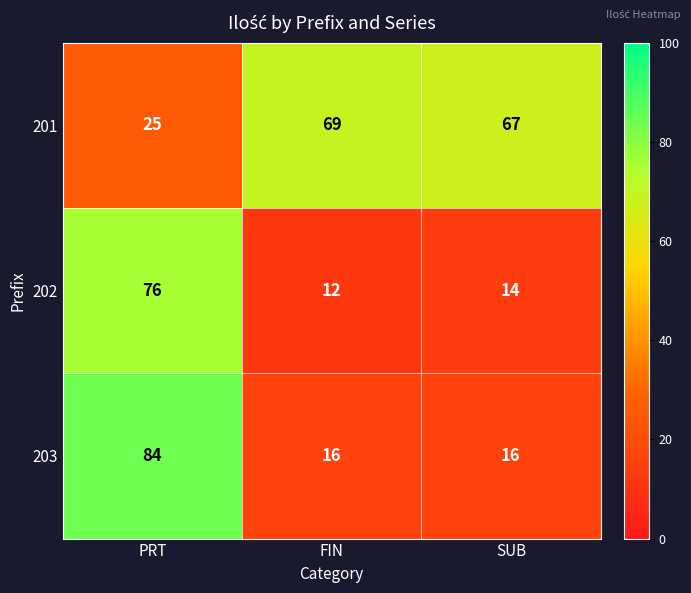

How many distinct data groups are displayed?

3